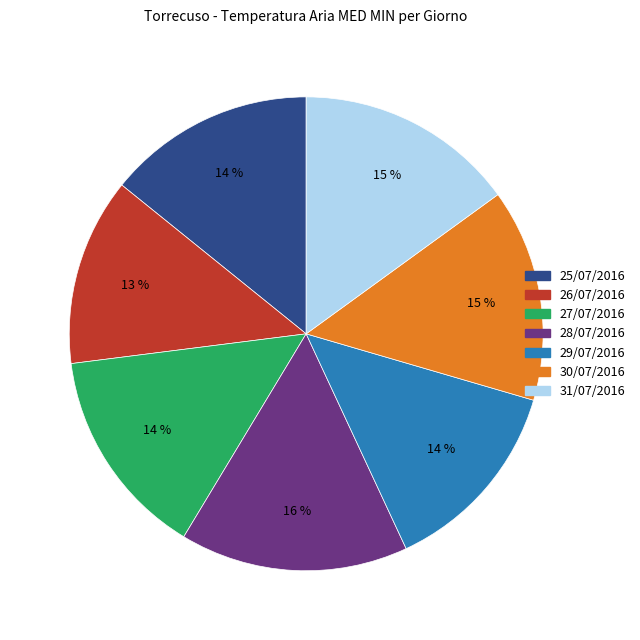

True or false: 26/07/2016 accounts for 13% of the total.

True